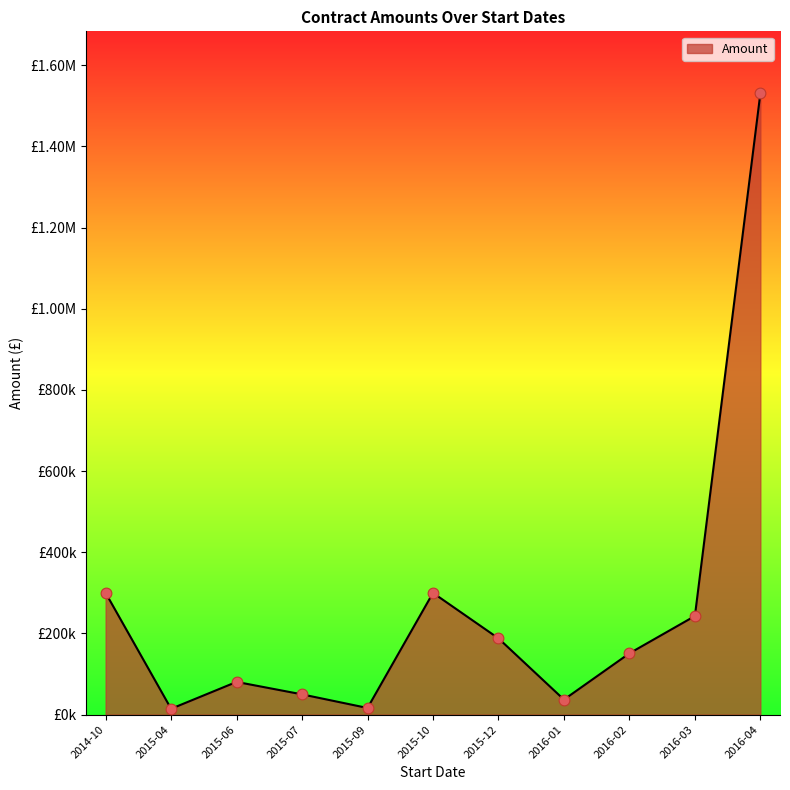

Between 2016-01 and 2014-10, which is larger?

2014-10